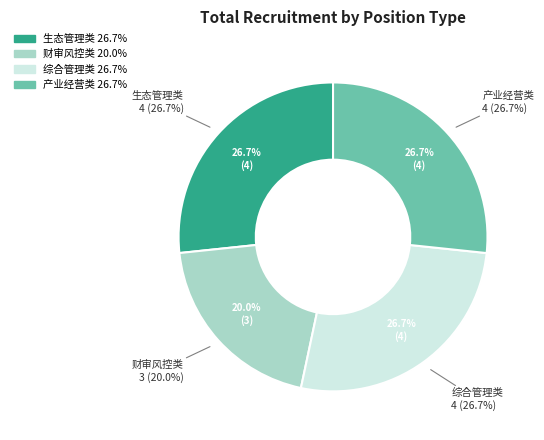

To the nearest percent, what percentage of the pie is 综合管理类?

27%